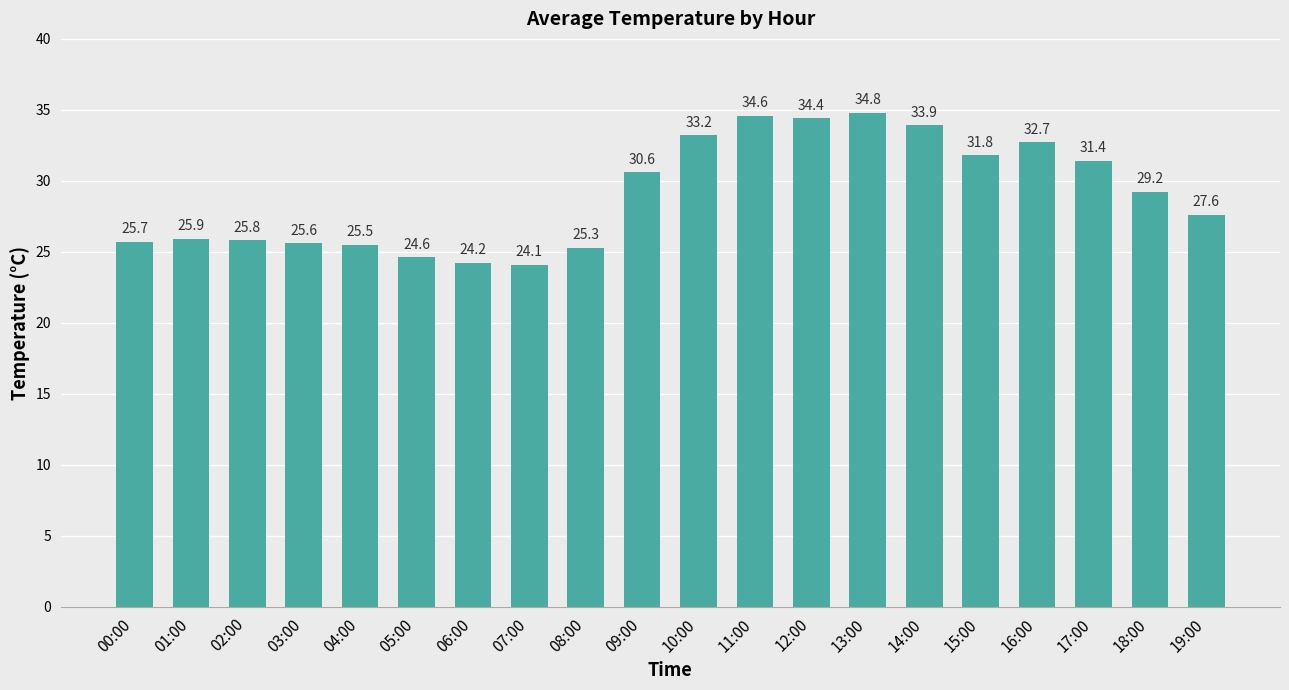

How many categories are shown in the chart?

20